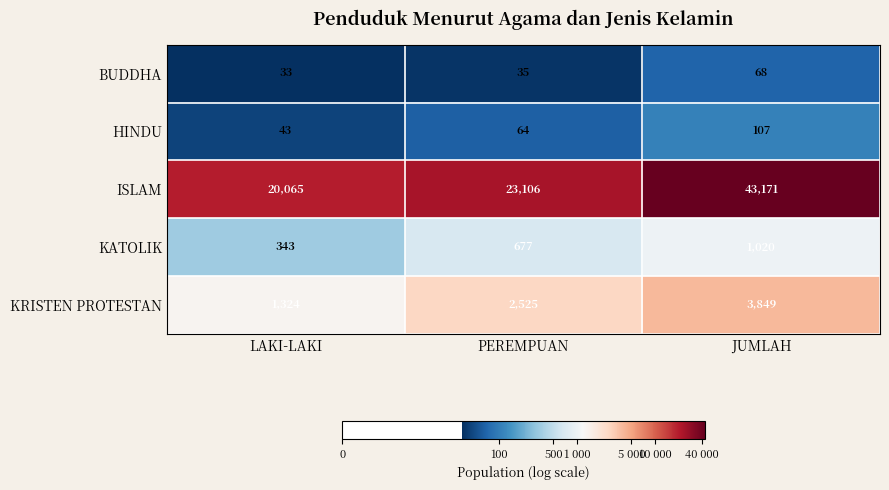

What is the total value across all series at JUMLAH?

48215